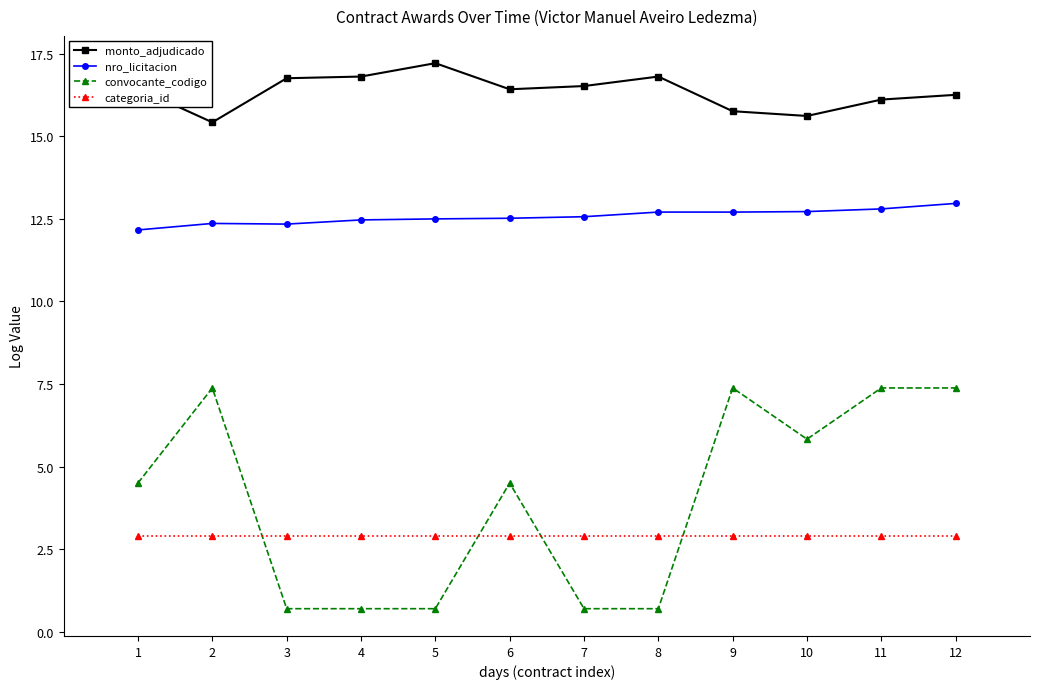

What is the maximum value for monto_adjudicado?

17.2